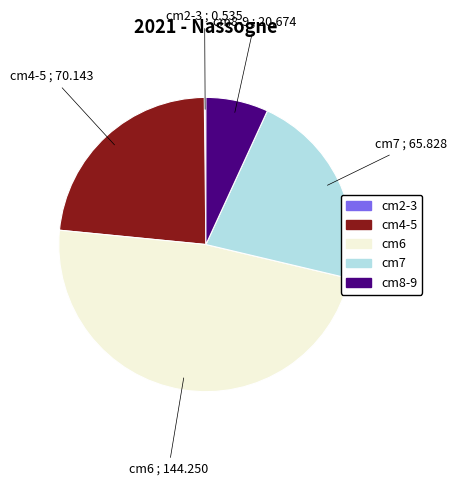

Is it true that cm6 is 48% of the pie?

True